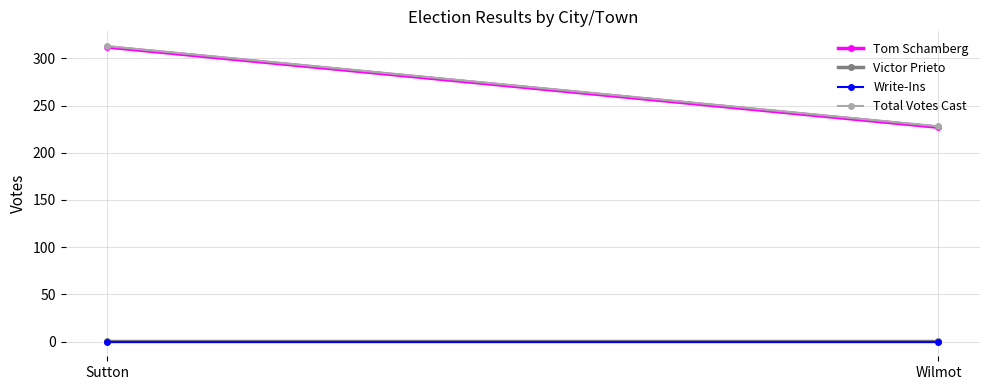

What is the lowest value of the Tom Schamberg series?

227